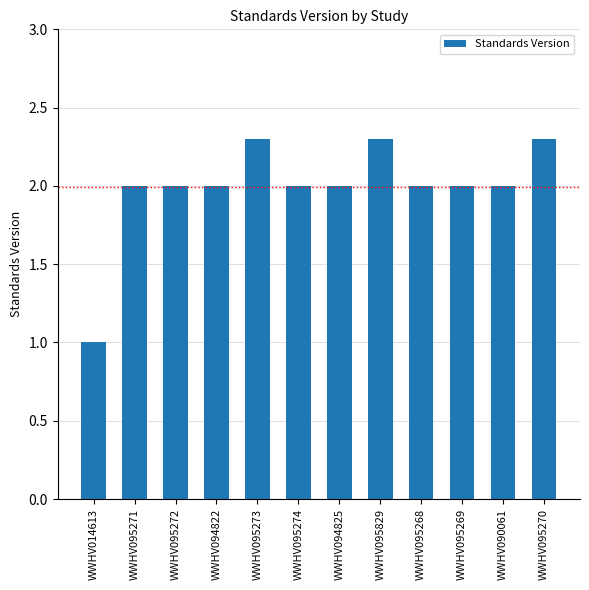

What is the sum of the values at WWHV095829 and WWHV095269?

4.3